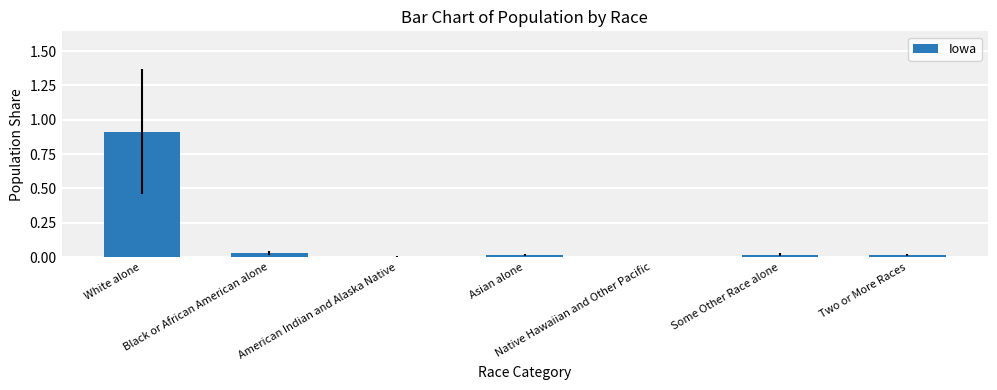

What is the maximum value shown in the chart?

0.9